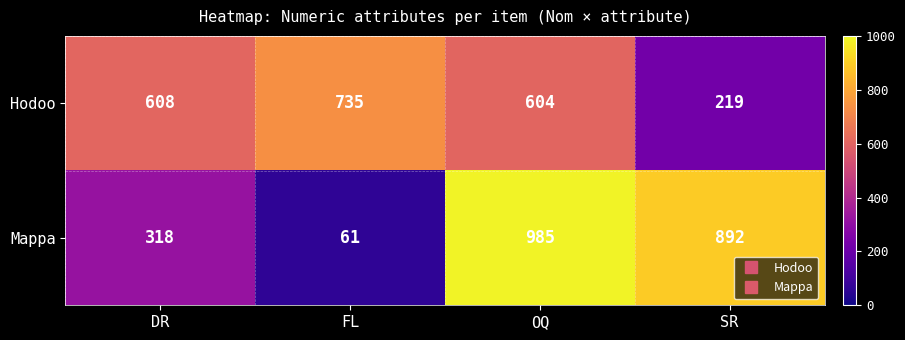

Rank the series by their maximum value, from lowest to highest.

Hodoo, Mappa